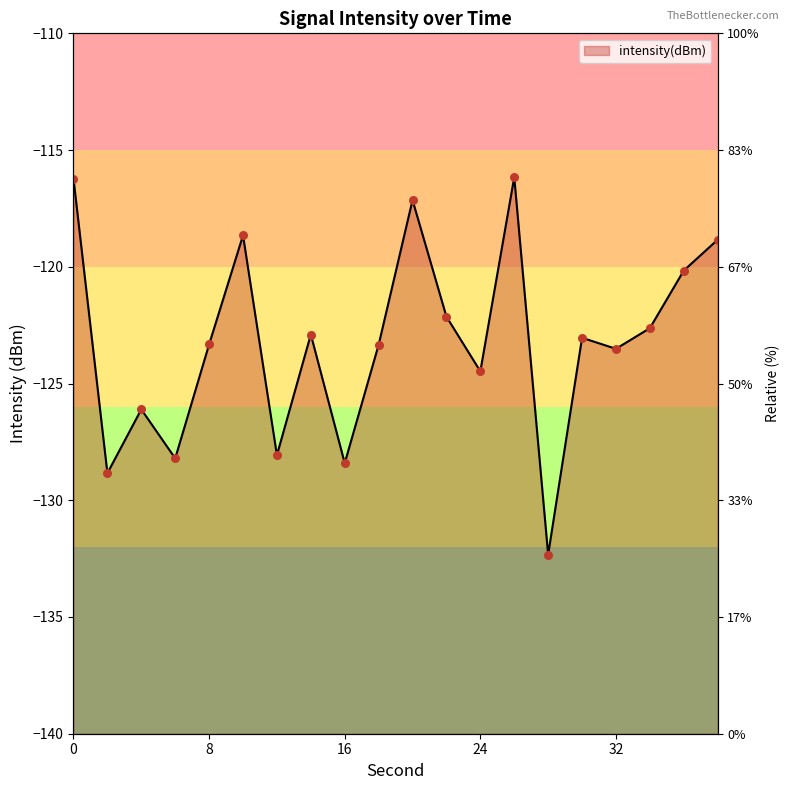

Which has a higher value, 36 or 4?

36